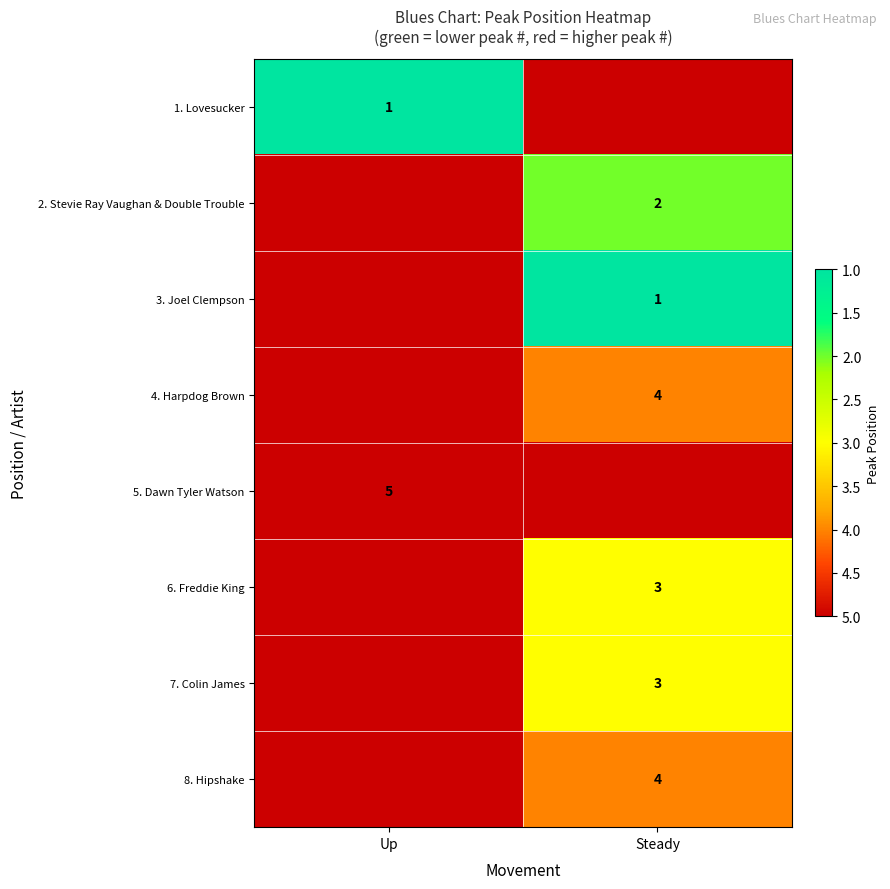

Is it true that 7. Colin James equals 3 at Steady?

True